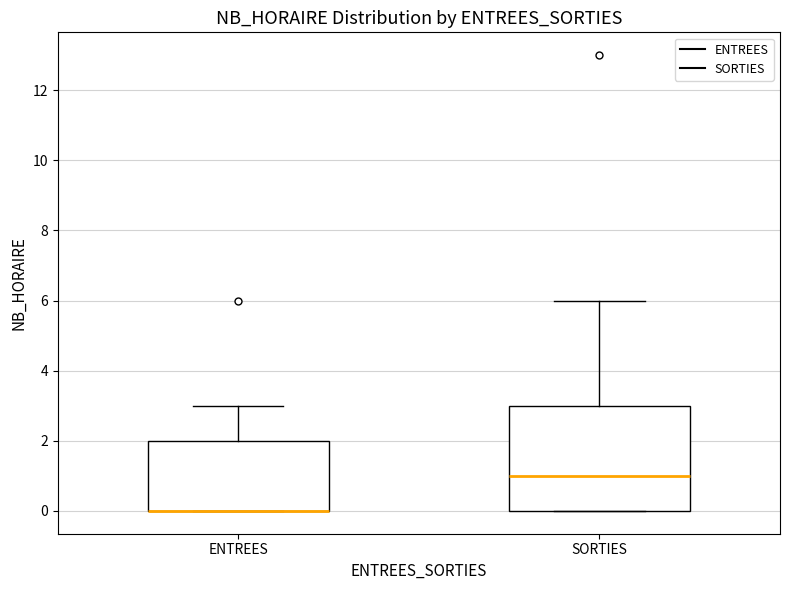

Which box is the tallest, from its lower edge to its upper edge?

SORTIES